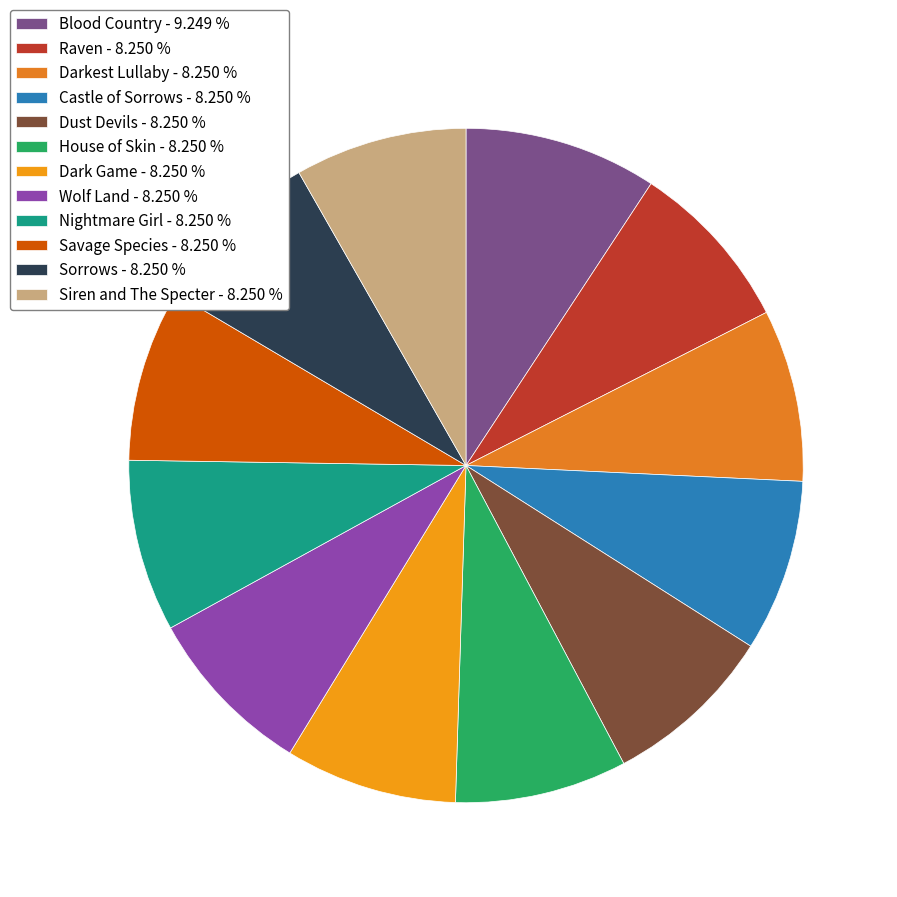

How much of the chart is everything except Siren and The Specter?

91.7%